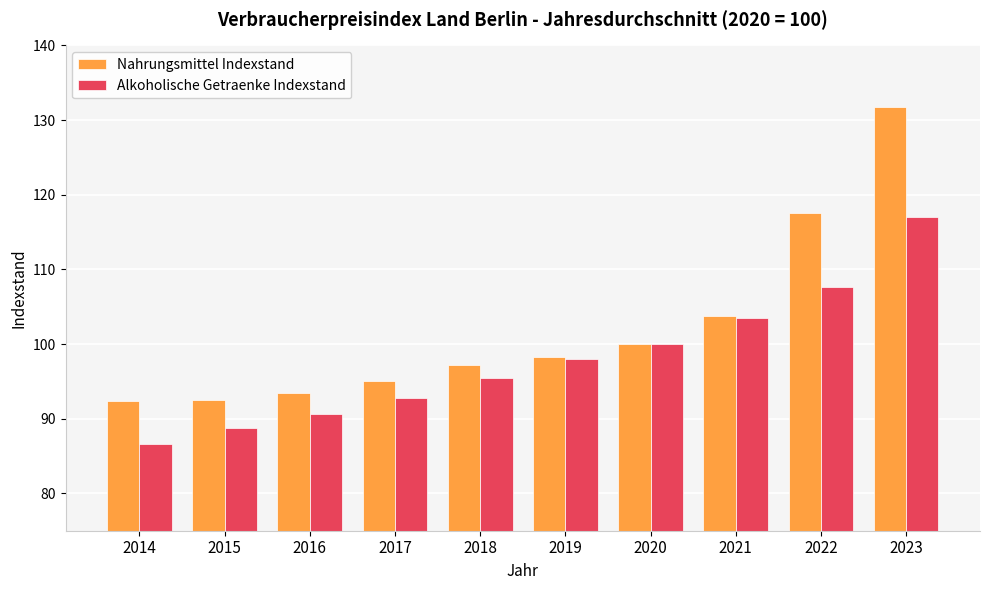

Where does the Nahrungsmittel Indexstand series first go above 98?

2019